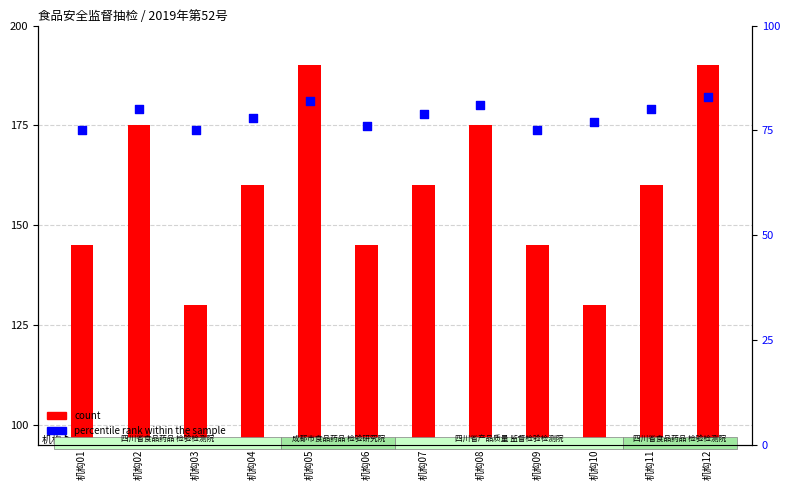

What are all the series names shown in the legend?

count, percentile rank within the sample